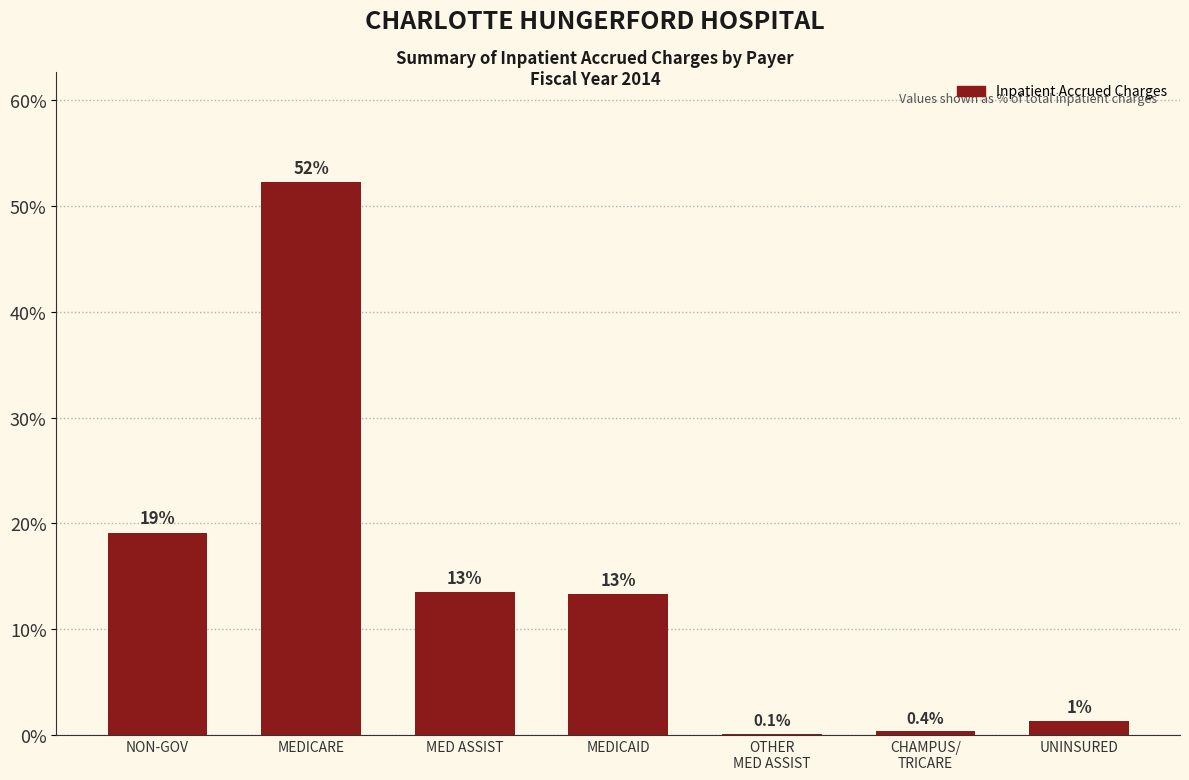

List the labels in order of value, largest first.

MEDICARE, NON-GOV, MED ASSIST, MEDICAID, UNINSURED, CHAMPUS/
TRICARE, OTHER
MED ASSIST